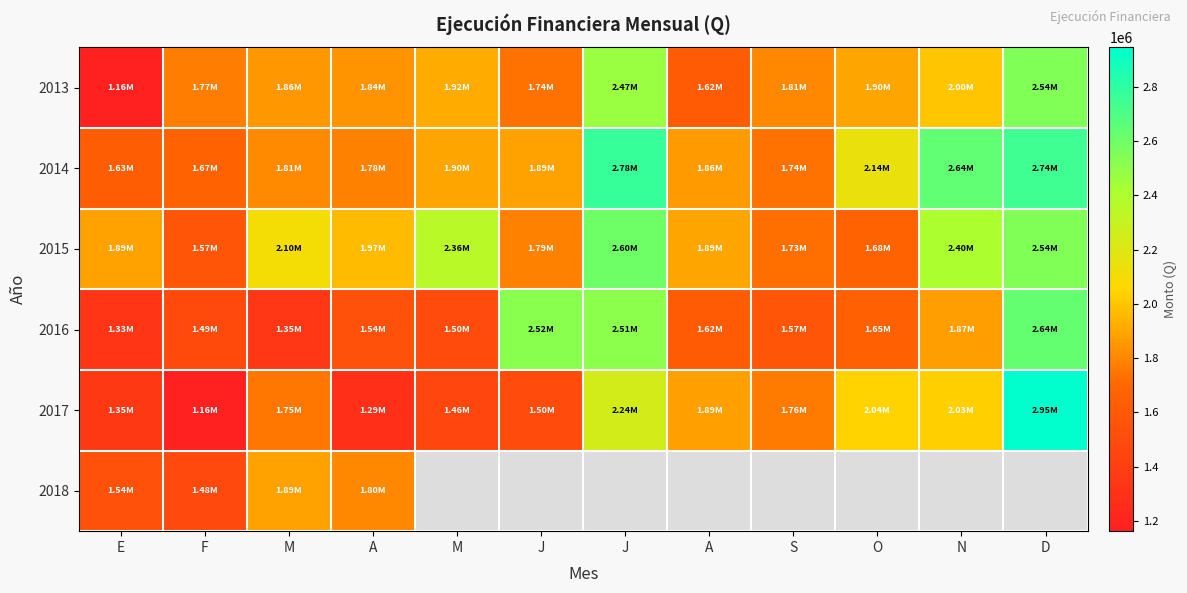

Where is 2015 nearest to the value 2083276?

M